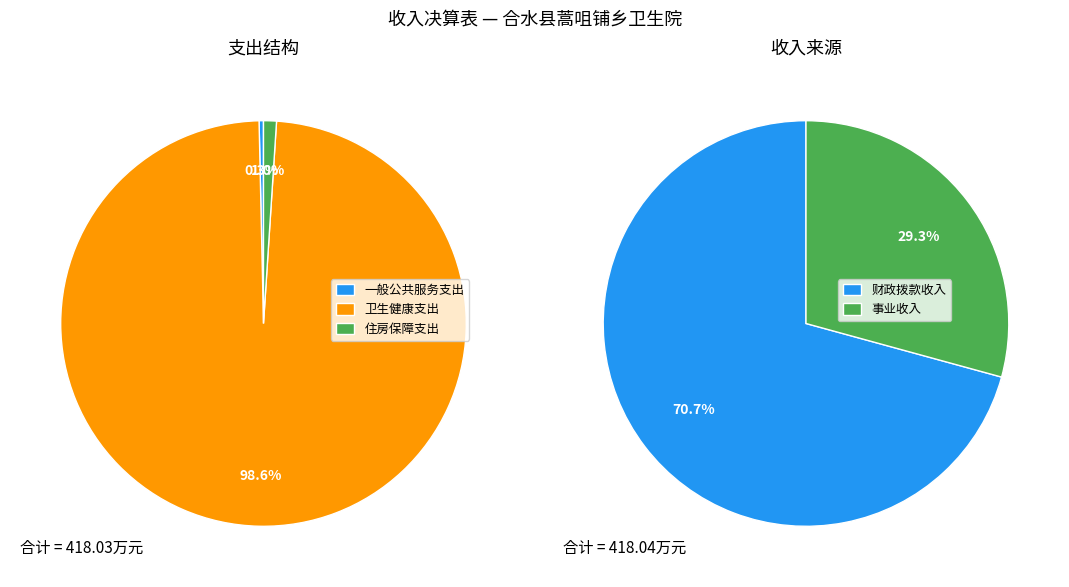

To the nearest percent, what is the average slice percentage?

33%